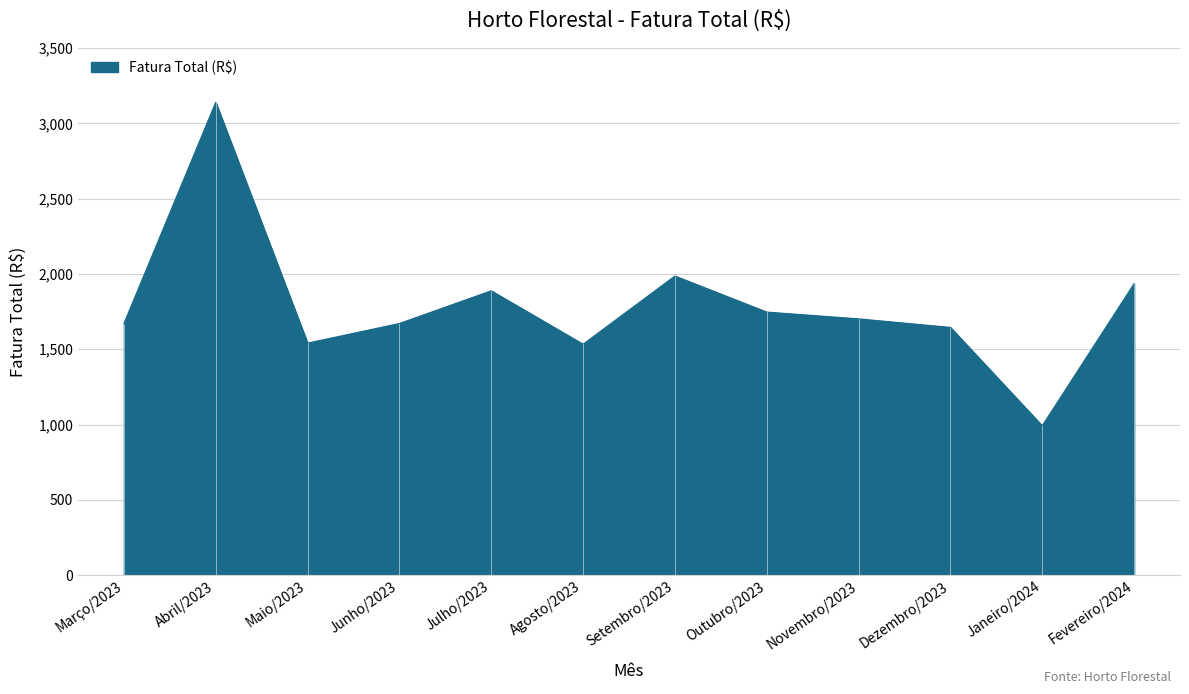

What is the difference between the second highest and second lowest values?

453.0